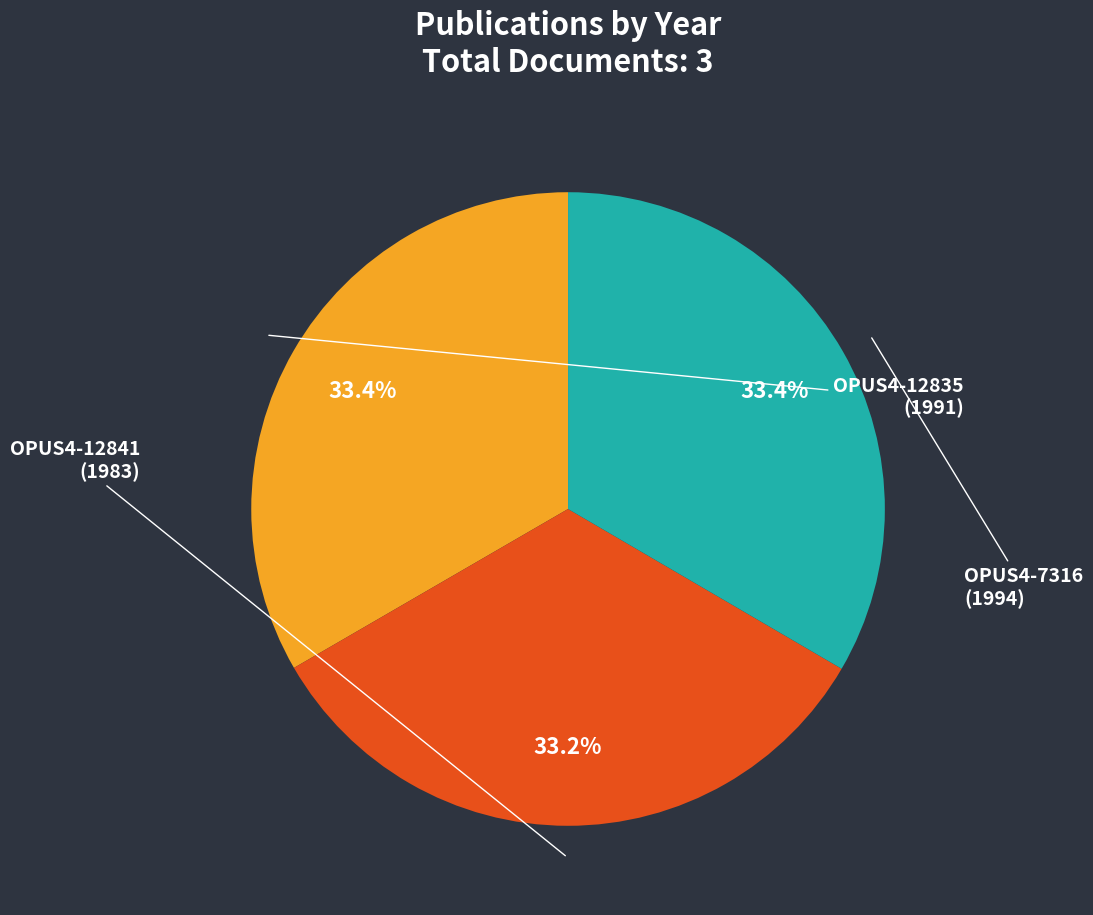

To the nearest percent, what portion does OPUS4-12841 represent?

33%